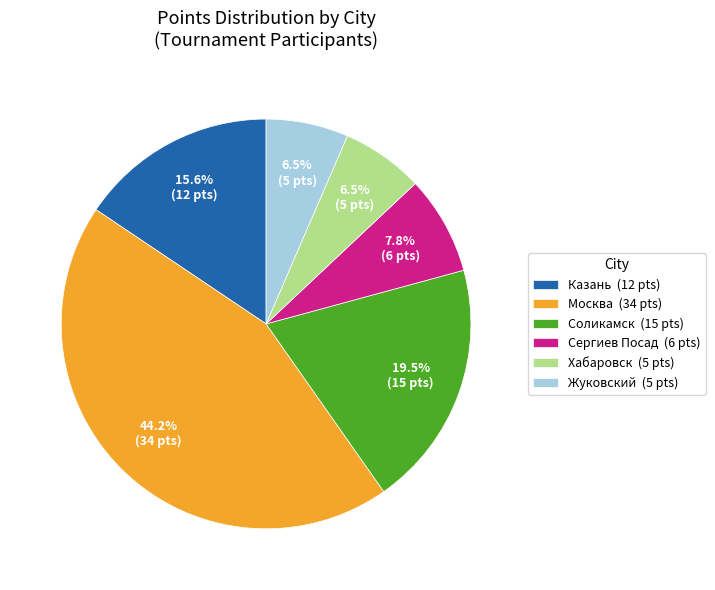

Which slice is the largest?

Москва (34 pts)